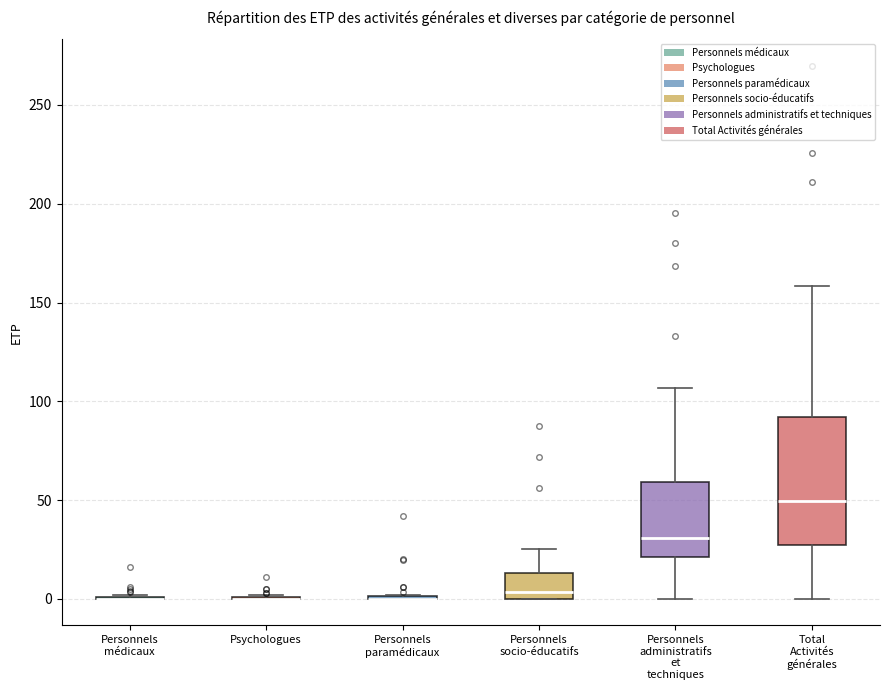

Which box is the tallest, from its lower edge to its upper edge?

Total Activités générales